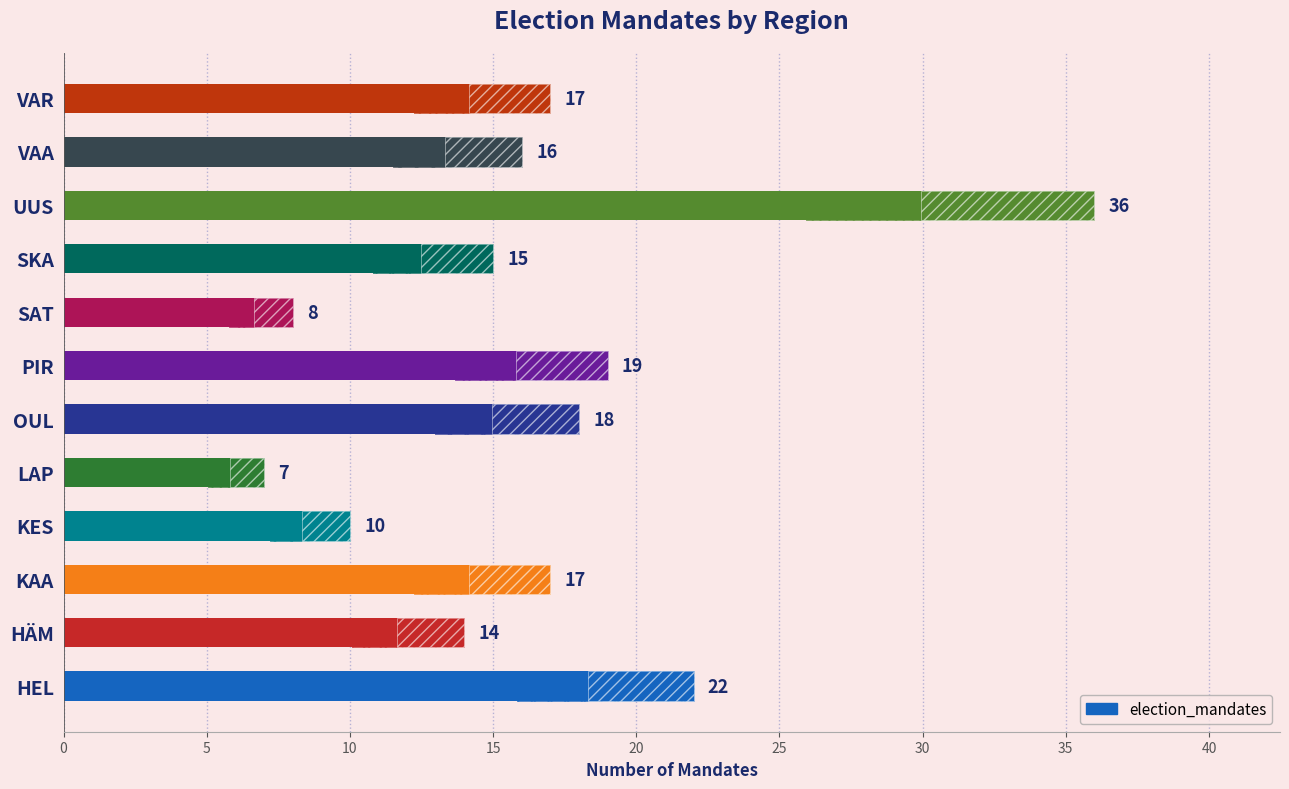

What is the minimum value shown in the chart?

7